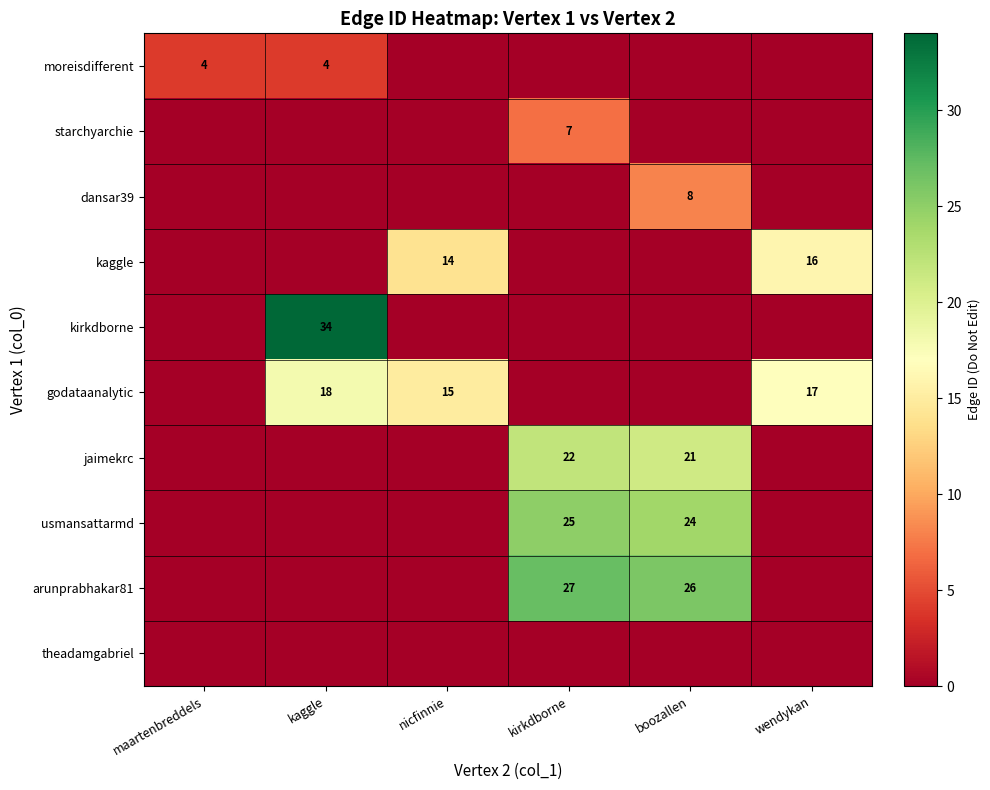

How many kaggle values are between 0 and 14?

5